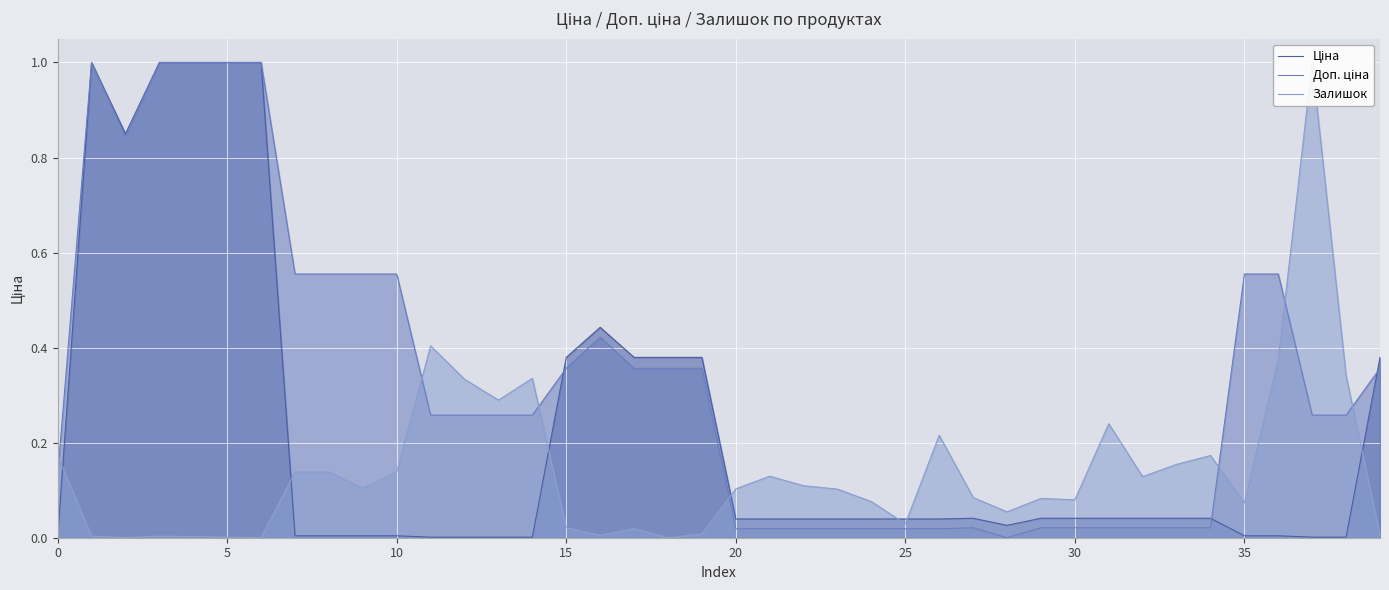

The value of Залишок at 24 is 0.1. True or false?

True